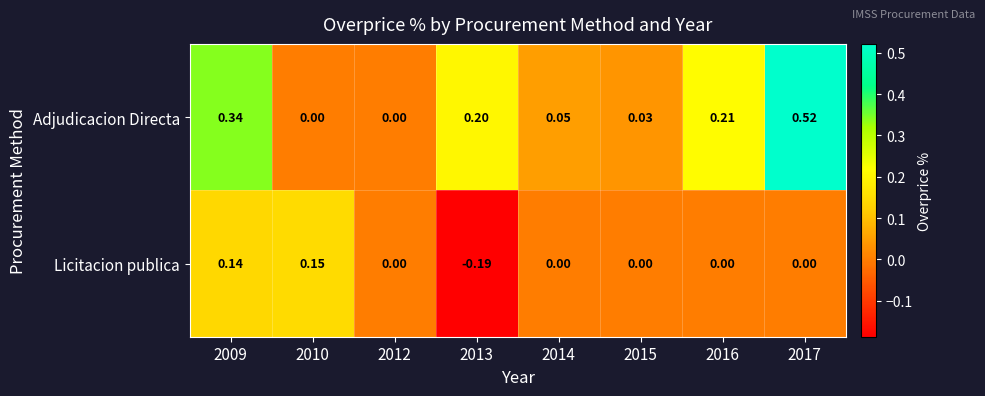

Which series has the largest total across all categories?

Adjudicacion Directa